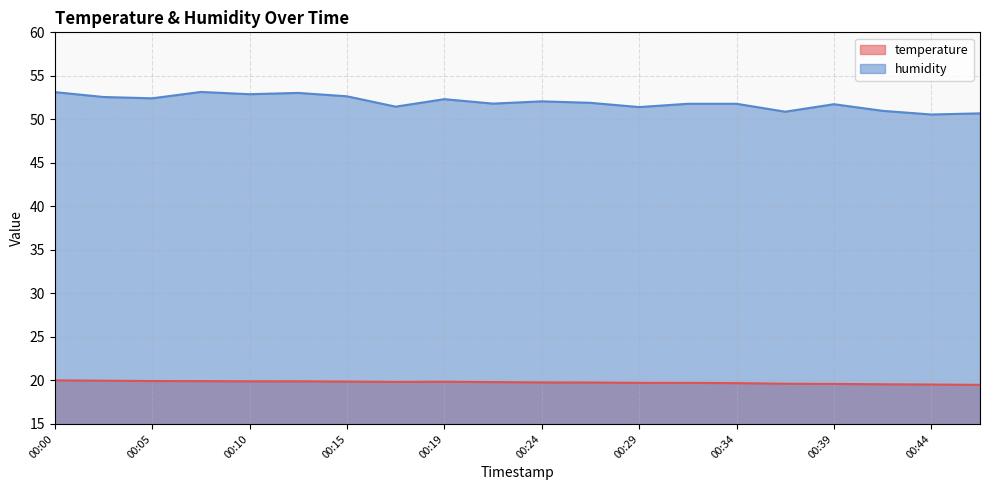

Reading right to left, transcribe all the data shown in this chart.

temperature: 00:46=19.5	00:44=19.5	00:41=19.6	00:39=19.6	00:36=19.6	00:34=19.7	00:32=19.7	00:29=19.7	00:27=19.8	00:24=19.8	00:22=19.8	00:19=19.9	00:17=19.8	00:15=19.9	00:12=19.9	00:10=19.9	00:07=19.9	00:05=19.9	00:02=20.0	00:00=20.0
humidity: 00:46=50.7	00:44=50.6	00:41=51.0	00:39=51.7	00:36=50.9	00:34=51.8	00:32=51.8	00:29=51.4	00:27=51.9	00:24=52.1	00:22=51.8	00:19=52.3	00:17=51.5	00:15=52.6	00:12=53.0	00:10=52.9	00:07=53.1	00:05=52.4	00:02=52.6	00:00=53.1